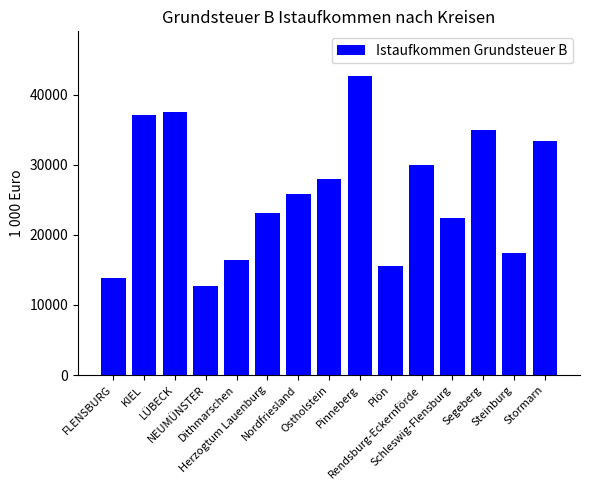

What is the label of the 13th bar from the left?

Segeberg